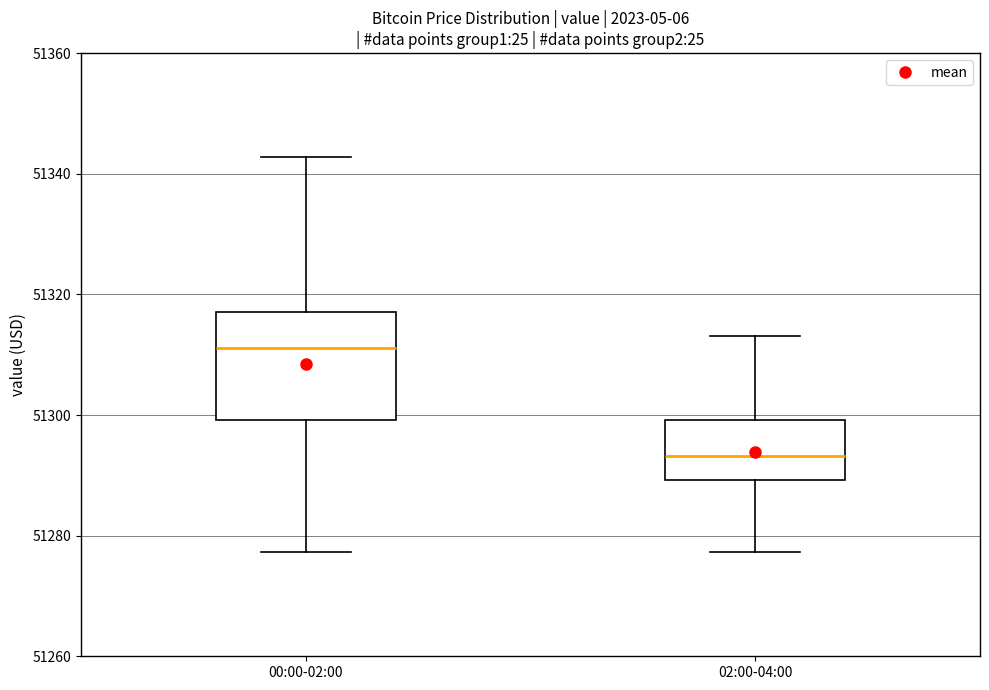

Which box's median line is the highest?

00:00-02:00